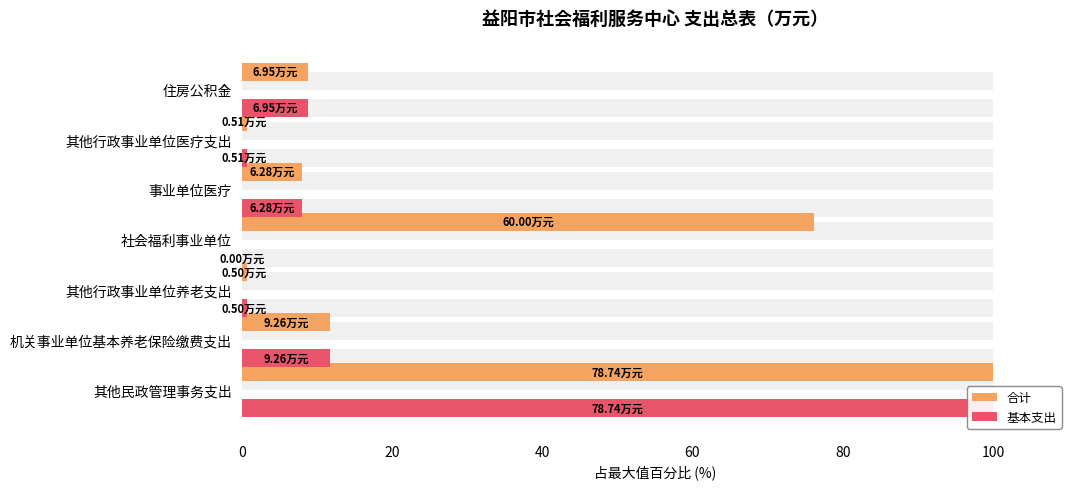

What is the value of the 合计 bar at the 1st from the left?

100.0